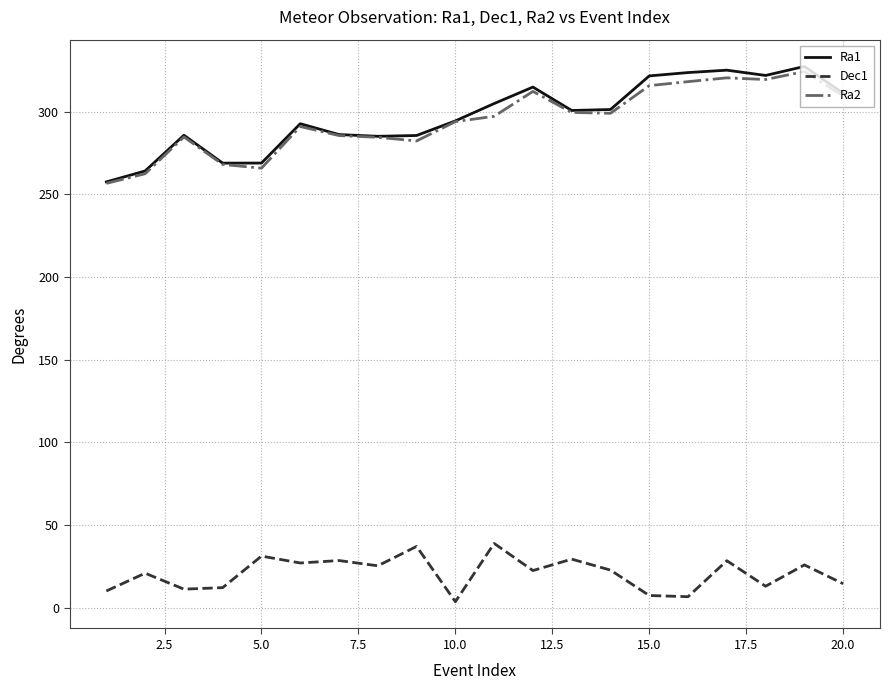

True or false: Dec1 and Ra1 intersect in this chart.

False